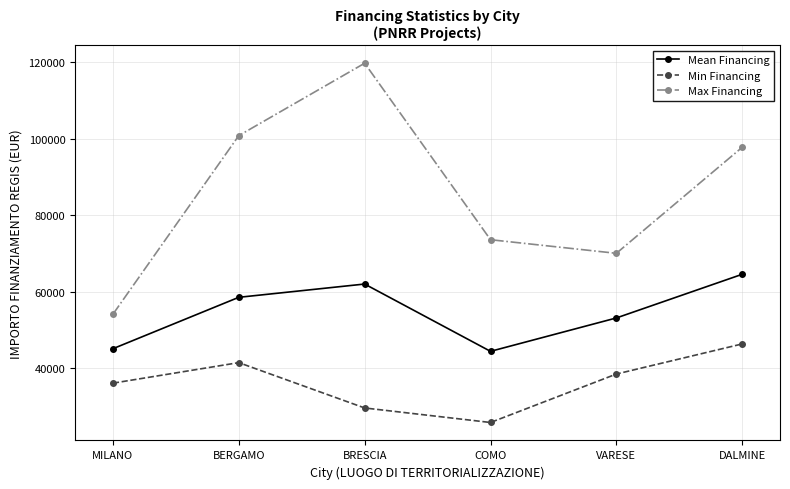

True or false: Min Financing has a value of 36123.8 at MILANO.

True